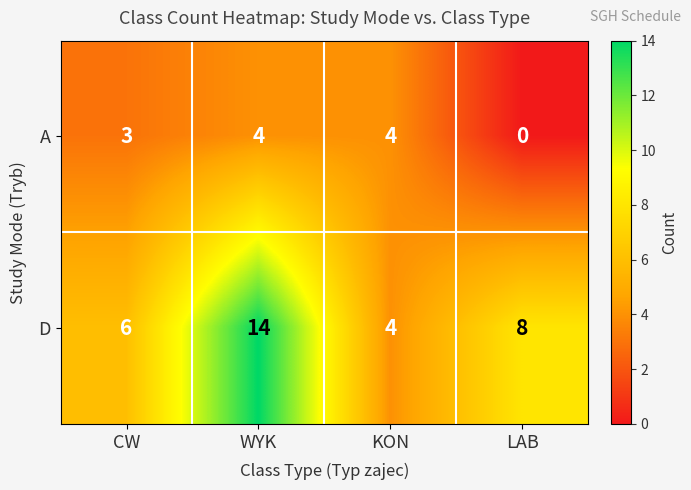

Is it true that A equals 2 at LAB?

False